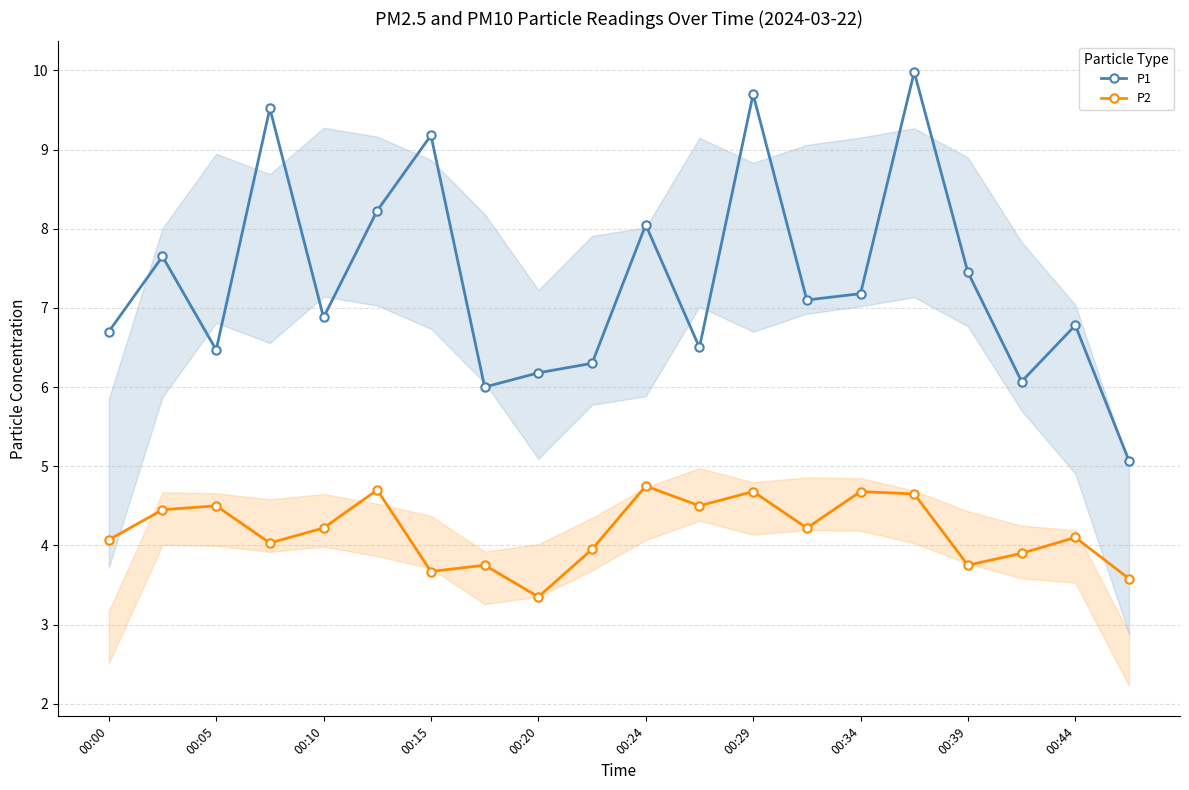

What is the minimum value shown in the chart?

3.4